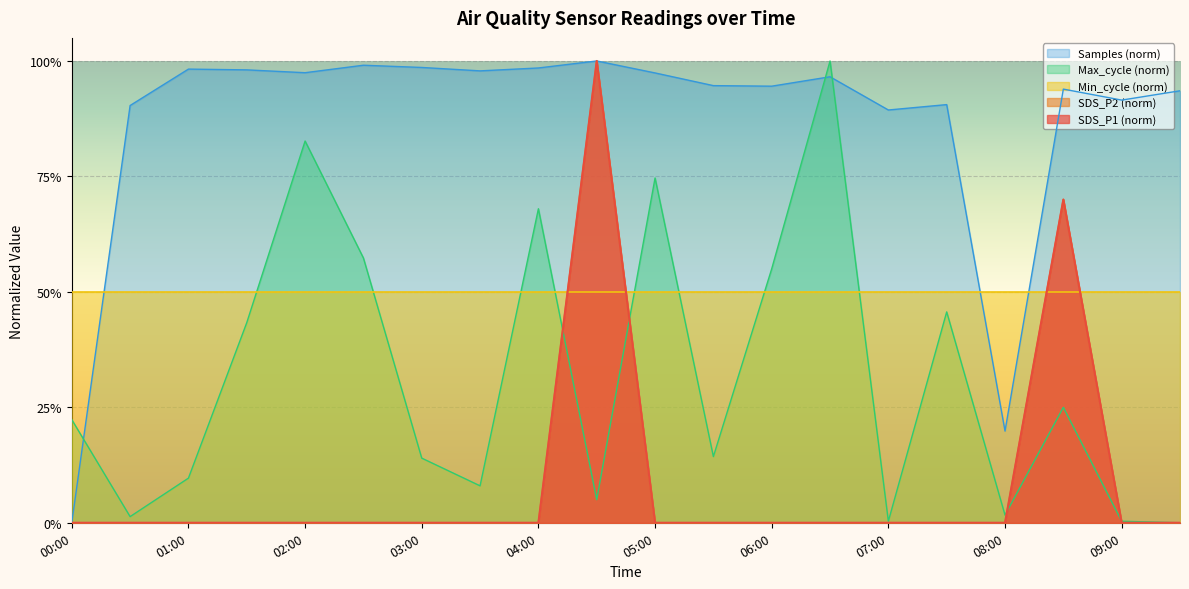

Which series changed the most between 02:00 and 07:30?

Max_cycle_norm